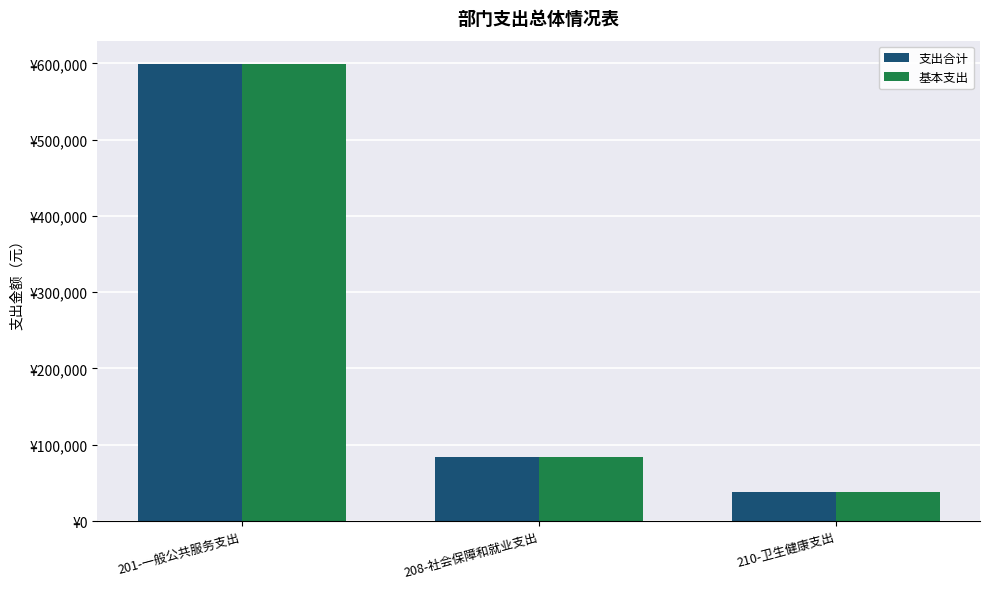

Between 208-社会保障和就业支出 and 210-卫生健康支出, which series saw the biggest shift?

支出合计